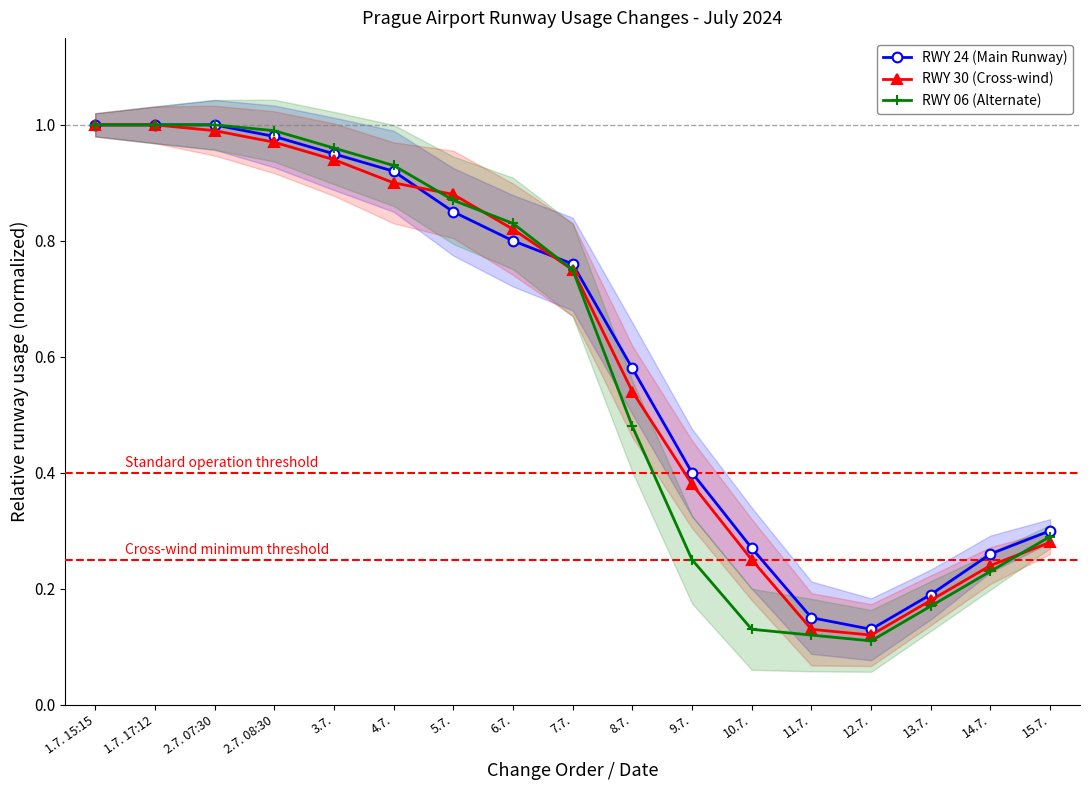

Between 3.7. and 9.7., which is larger?

3.7.